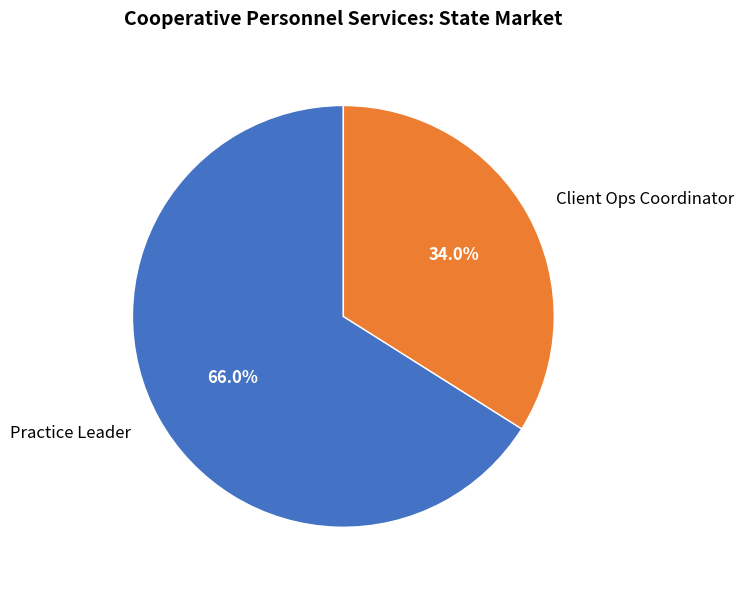

To the nearest percent, what is the average slice percentage?

50%